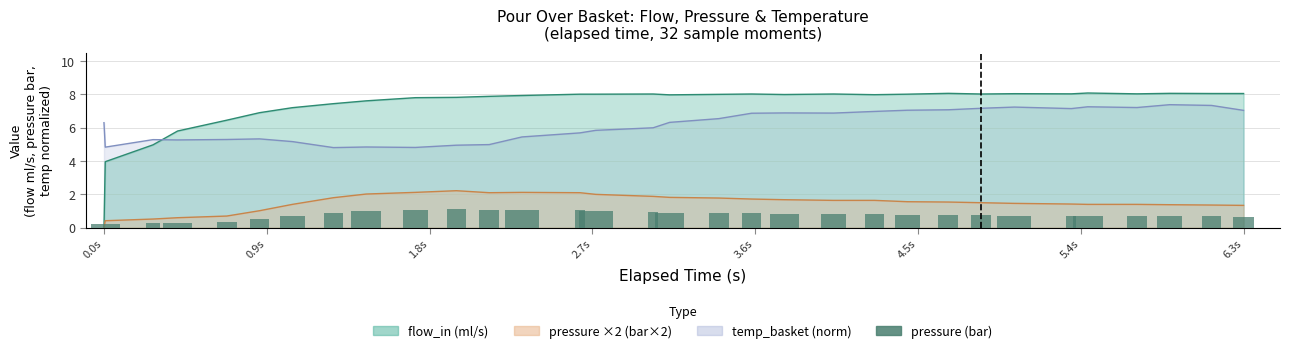

Reading left to right, what are all the values shown in this chart?

0.0	0.2	0.3	0.3	0.3	0.5	0.7	0.9	1.0	1.1	1.1	1.1	1.1	1.1	1.0	0.9	0.9	0.9	0.9	0.8	0.8	0.8	0.8	0.8	0.8	0.7	0.7	0.7	0.7	0.7	0.7	0.7